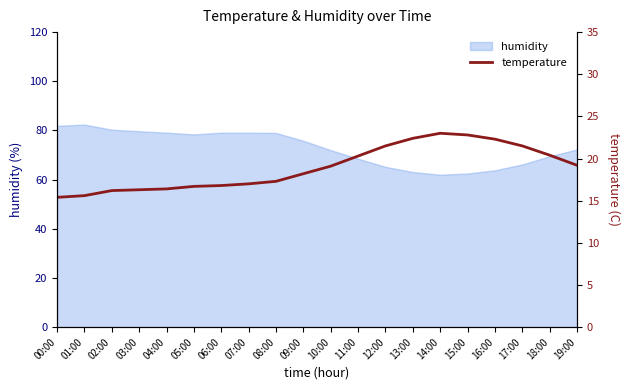

Reading right to left, list all the values displayed in this chart.

19:00=19.2	18:00=20.4	17:00=21.5	16:00=22.3	15:00=22.8	14:00=23.0	13:00=22.4	12:00=21.5	11:00=20.3	10:00=19.1	09:00=18.2	08:00=17.3	07:00=17.0	06:00=16.8	05:00=16.7	04:00=16.4	03:00=16.3	02:00=16.2	01:00=15.6	00:00=15.4